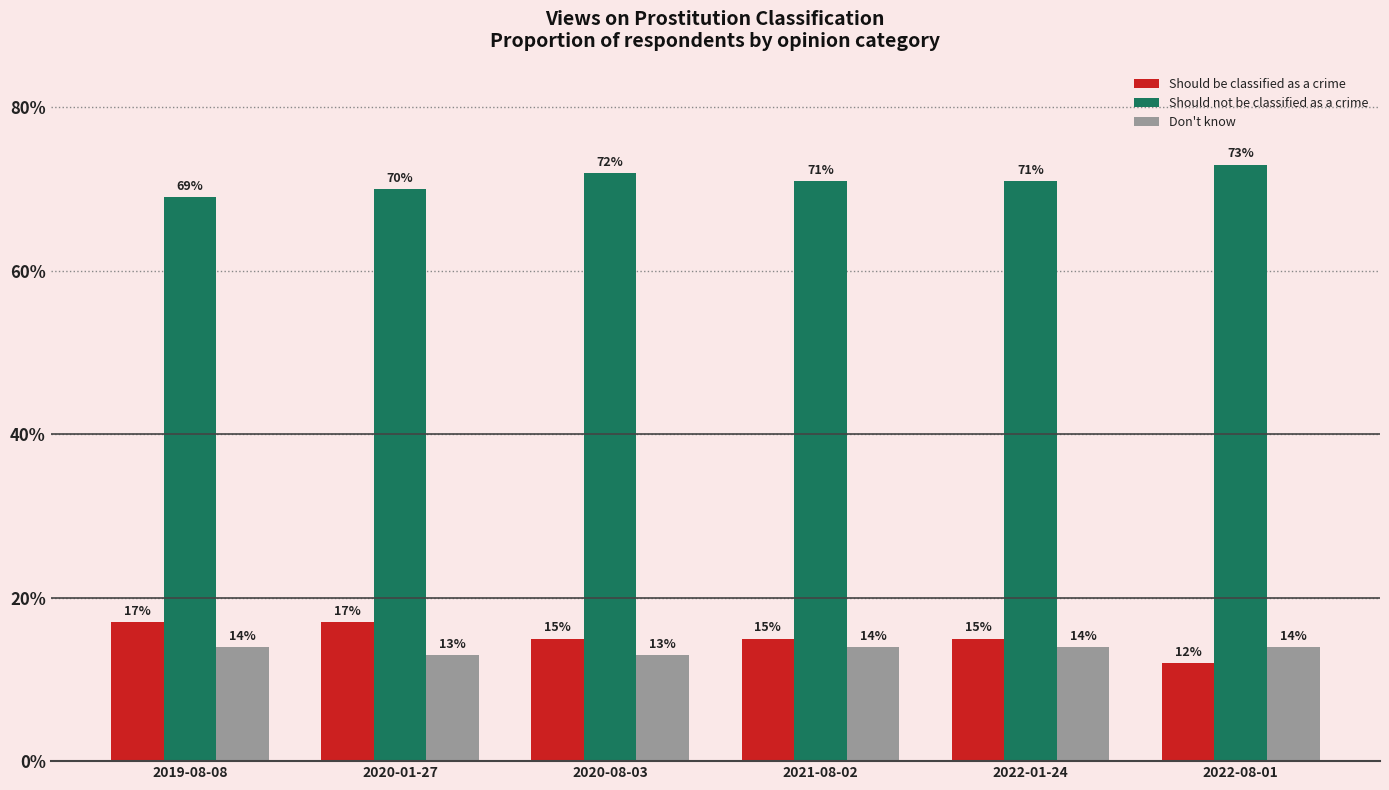

What are all the series names shown in the legend?

Should be classified as a crime, Should not be classified as a crime, Don't know